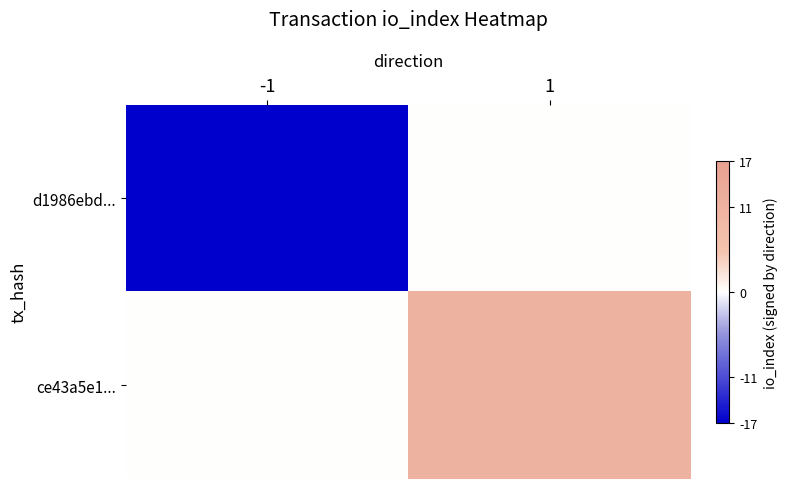

What is the difference between the highest and lowest values at 1?

11